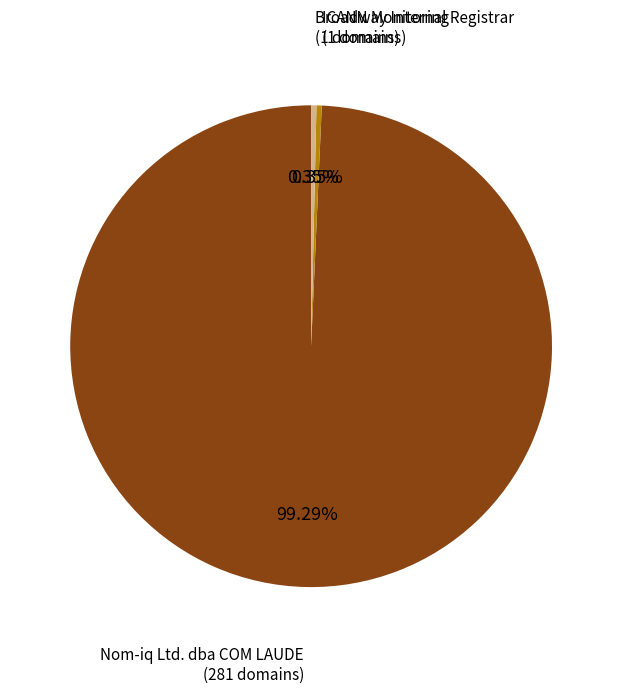

Does any single category account for the majority?

Yes